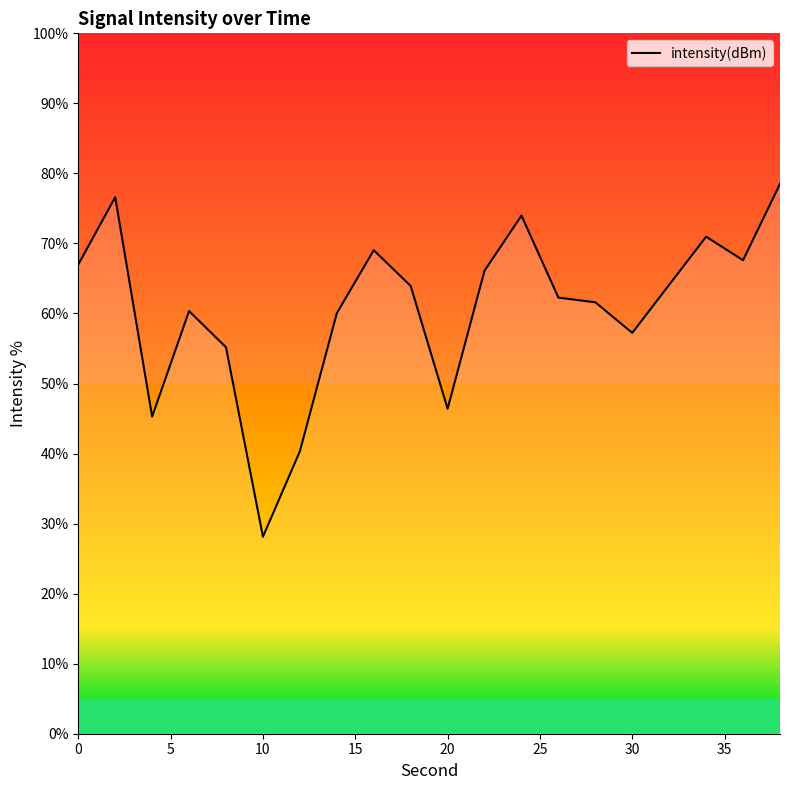

How many lines are shown in the chart?

1